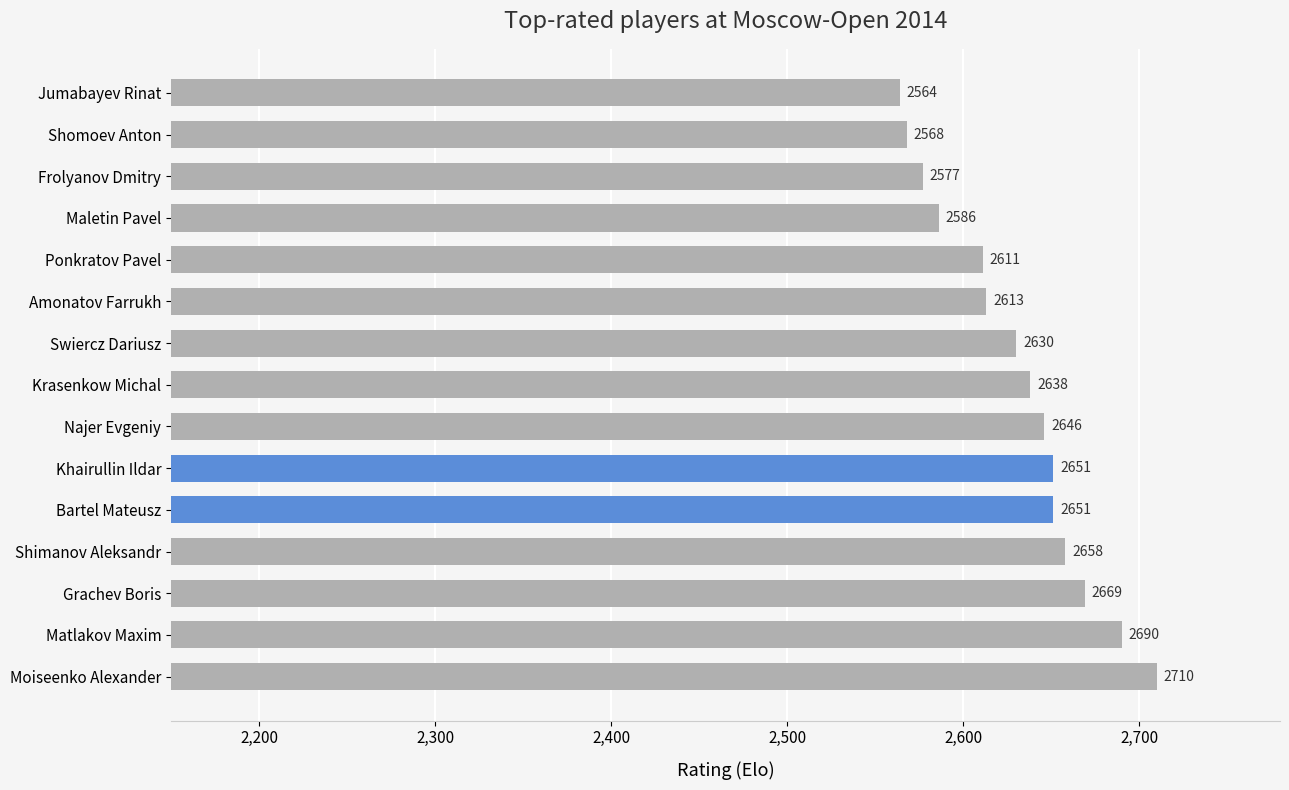

What is the ratio of the value at Swiercz Dariusz to the value at Khairullin Ildar?

1.0